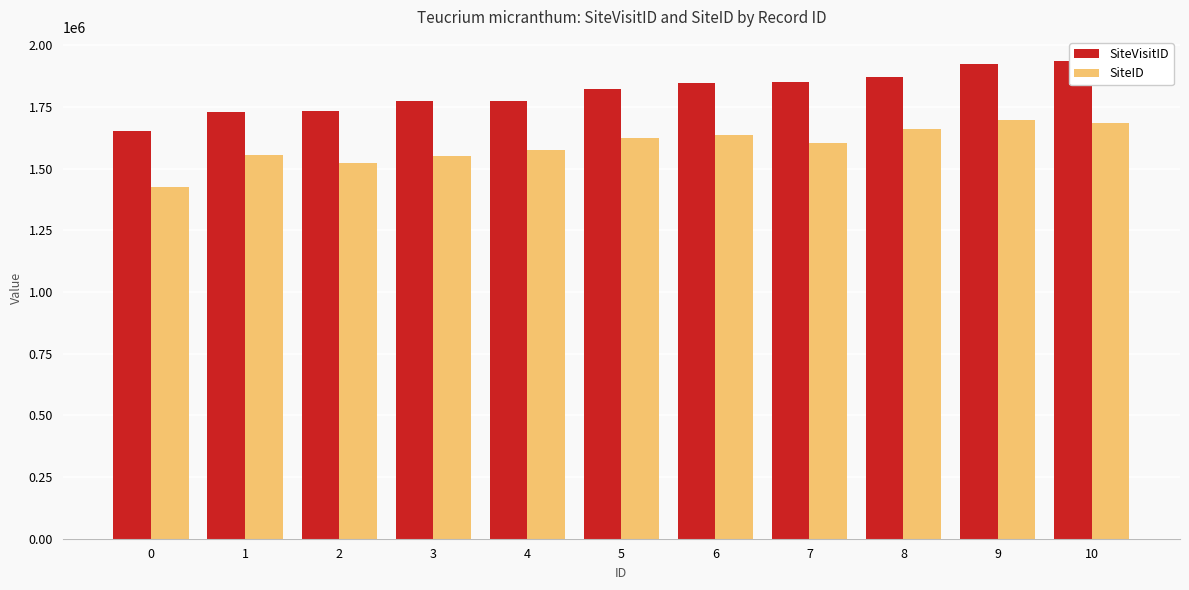

What are all the series names shown in the legend?

SiteVisitID, SiteID